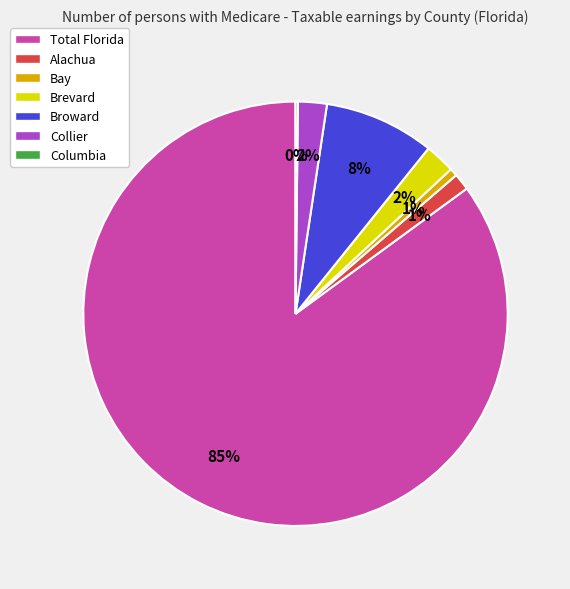

Is the sum of Bay and Total Florida greater than half?

Yes